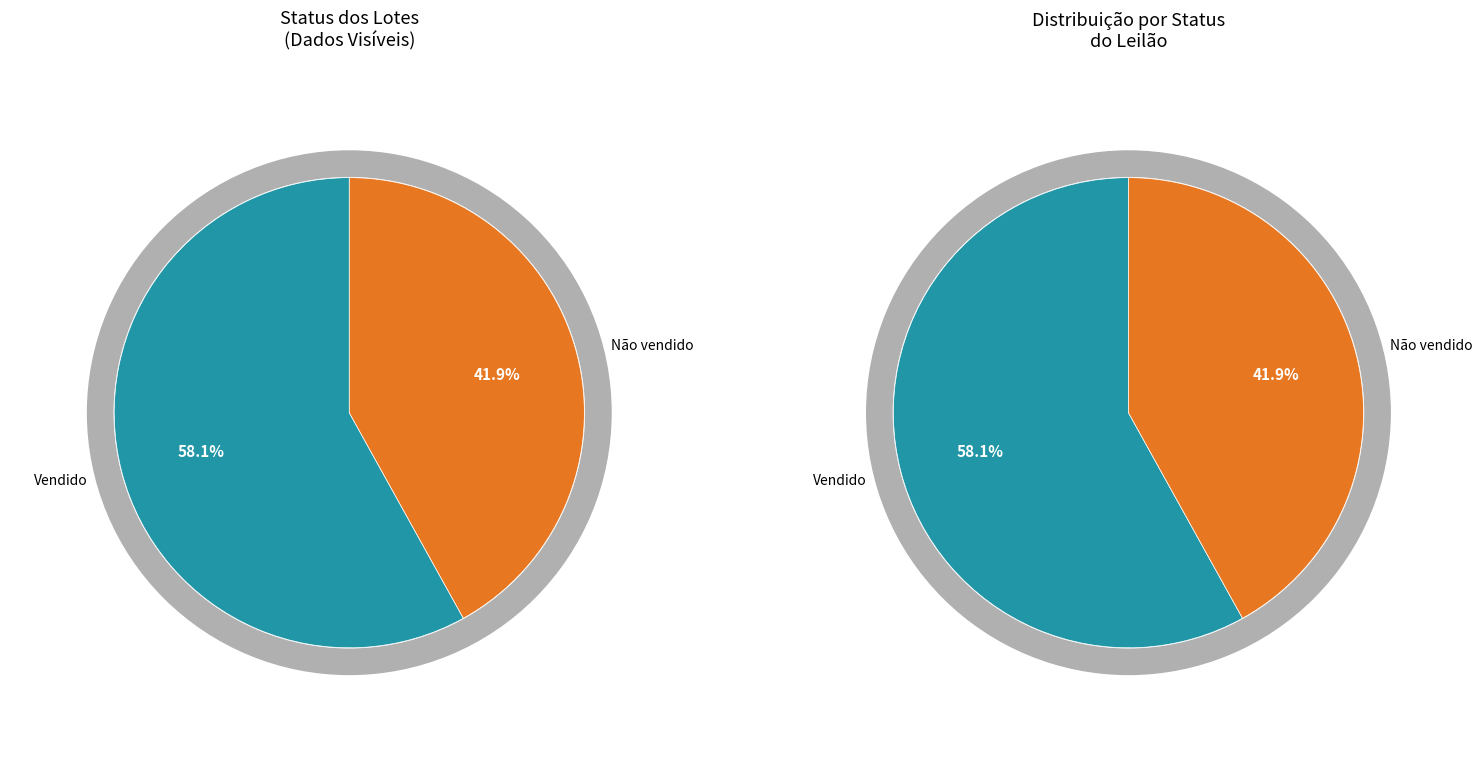

Between Vendido and Não vendido, which is larger?

Vendido